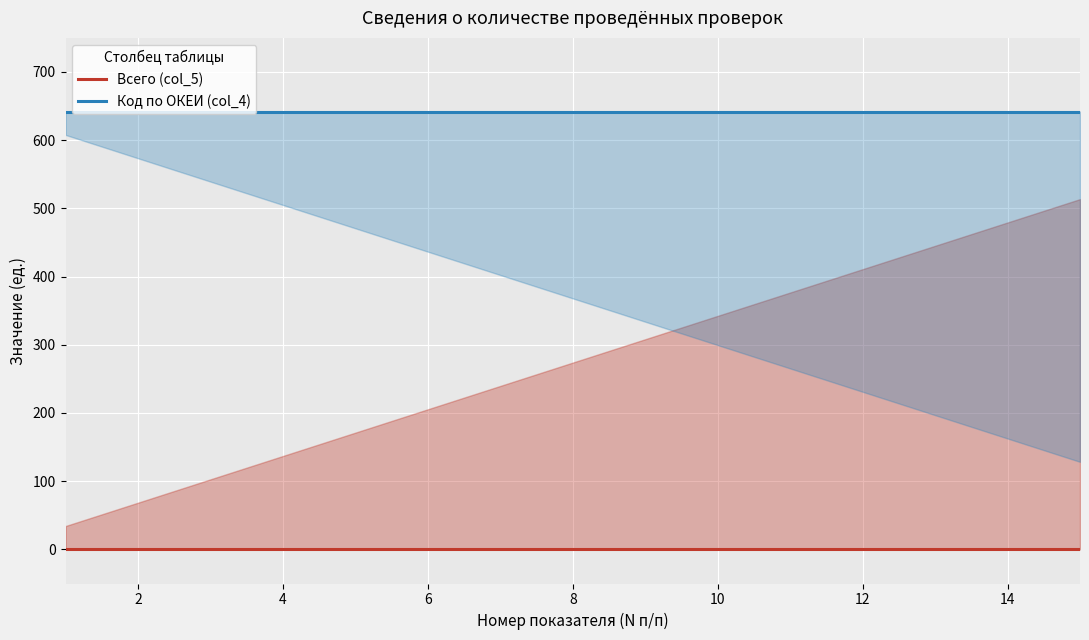

What is the label of the 13th point from the left?

12